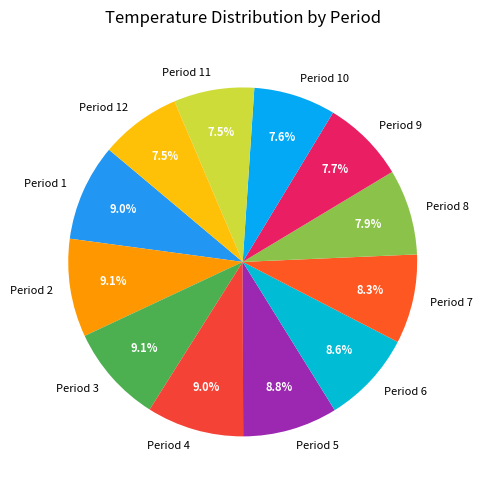

Count the number of slices in the pie.

12